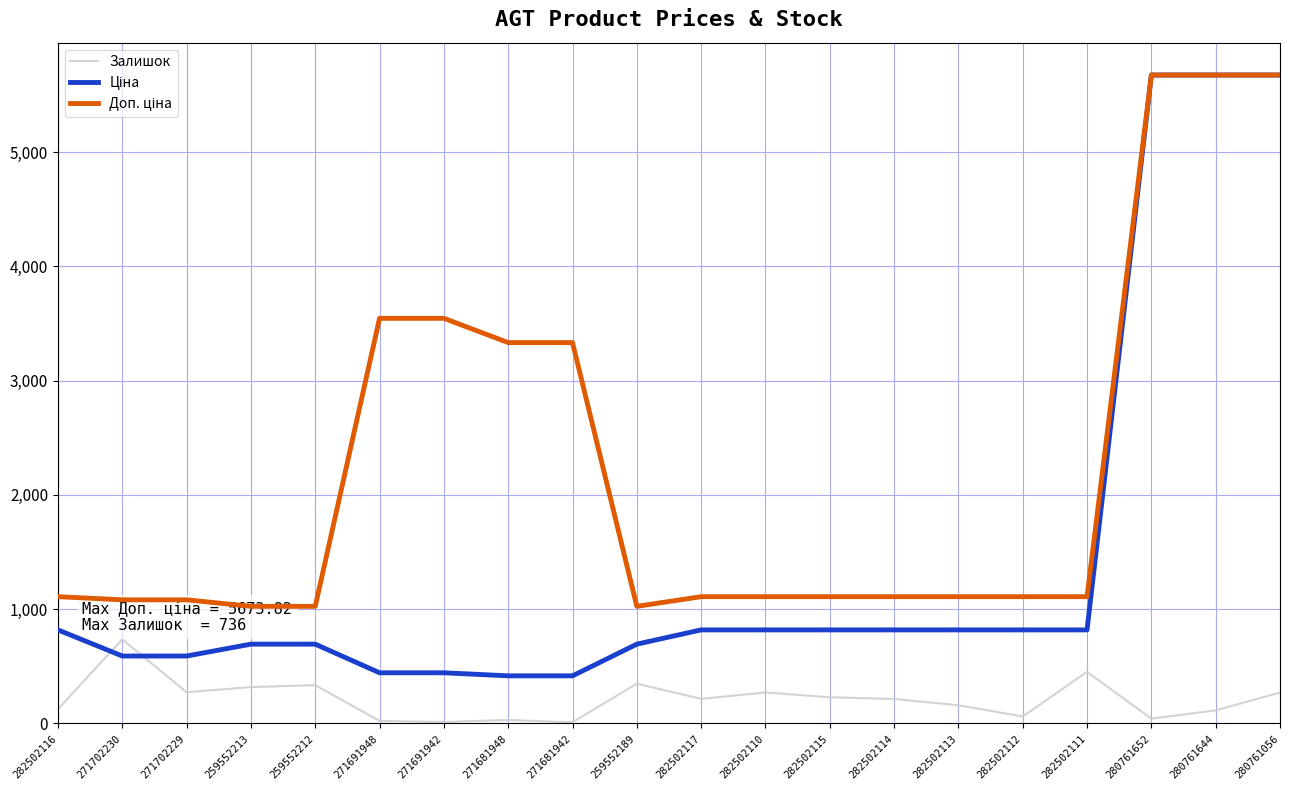

Read the Ціна value at 282502111.

818.5